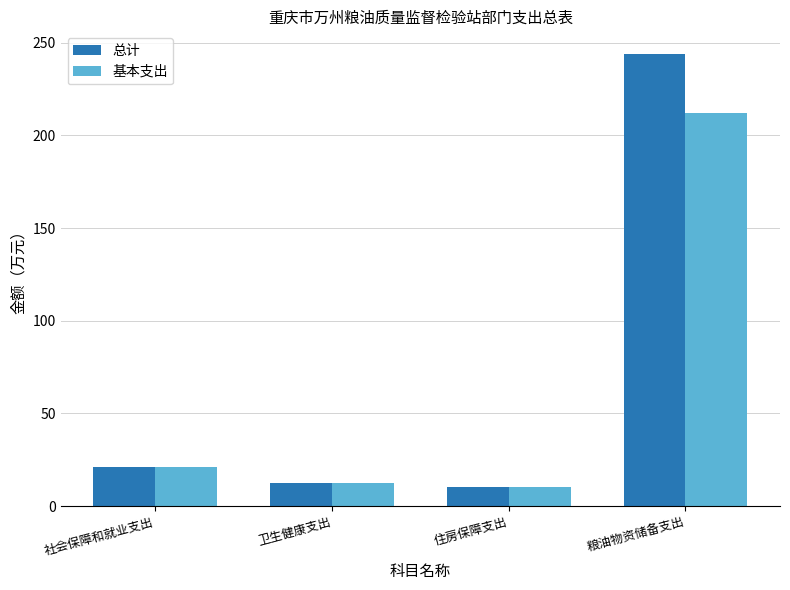

What position from the right is 社会保障和就业支出?

4